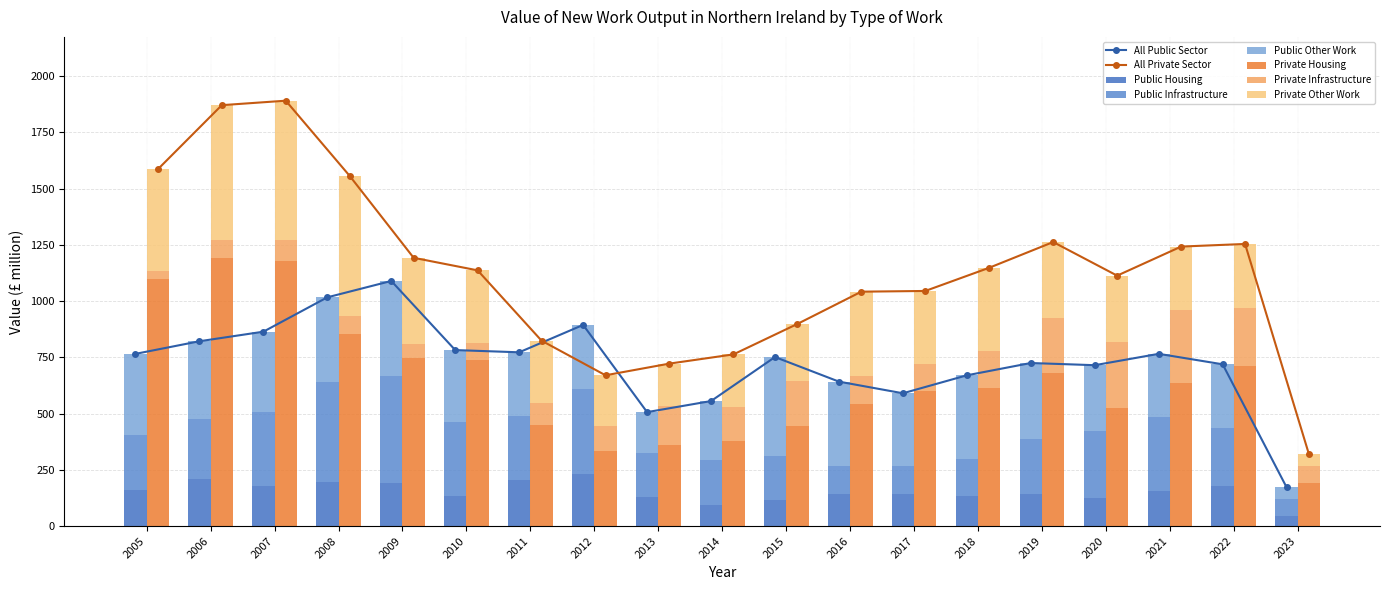

True or false: Private Infrastructure has a value of 122.3 at 2016.

True